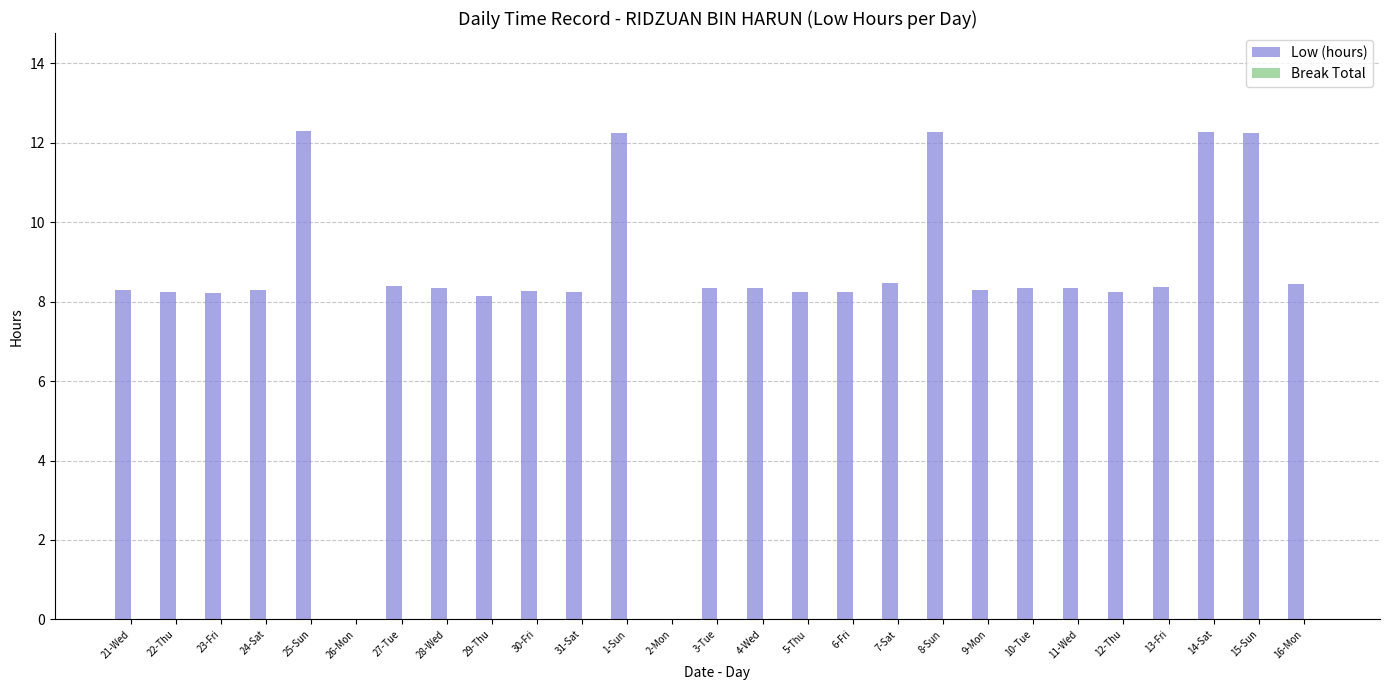

What is the maximum value shown in the chart?

12.3